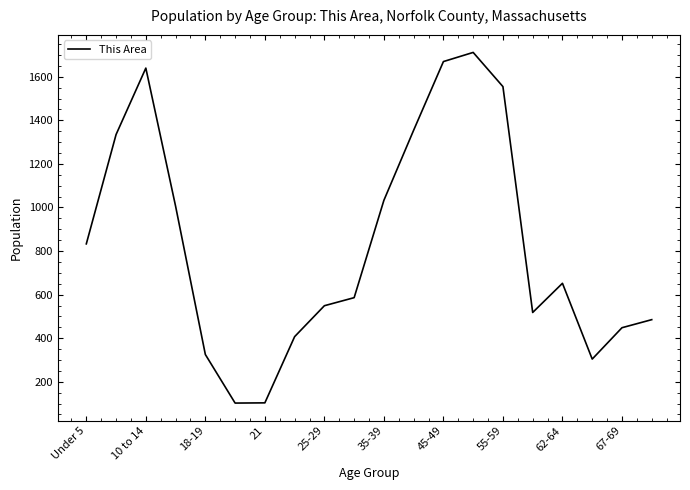

How many interior local valleys (lower than both neighbors) does the data have?

3